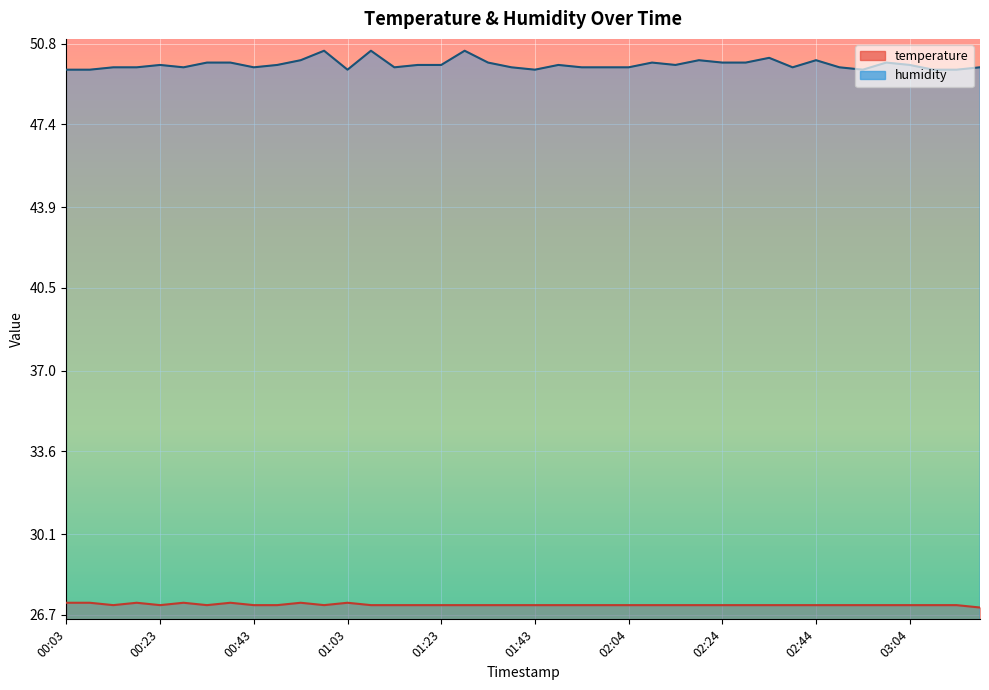

What is the difference between the maximum and second lowest values in the temperature series?

0.1